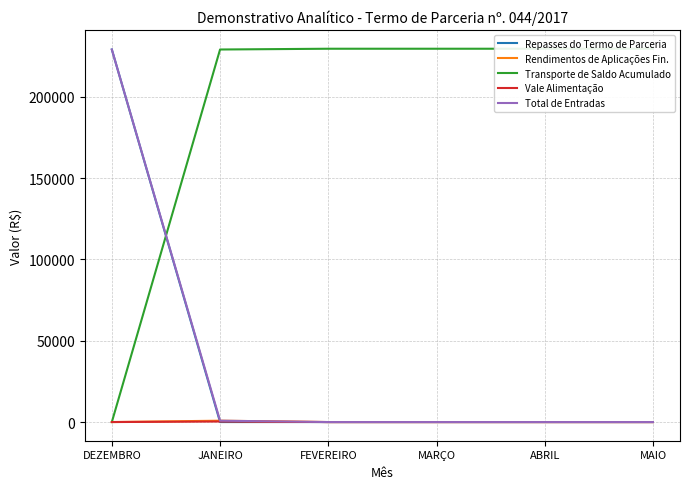

What is the difference between the maximum and minimum values in the Total de Entradas series?

229156.7